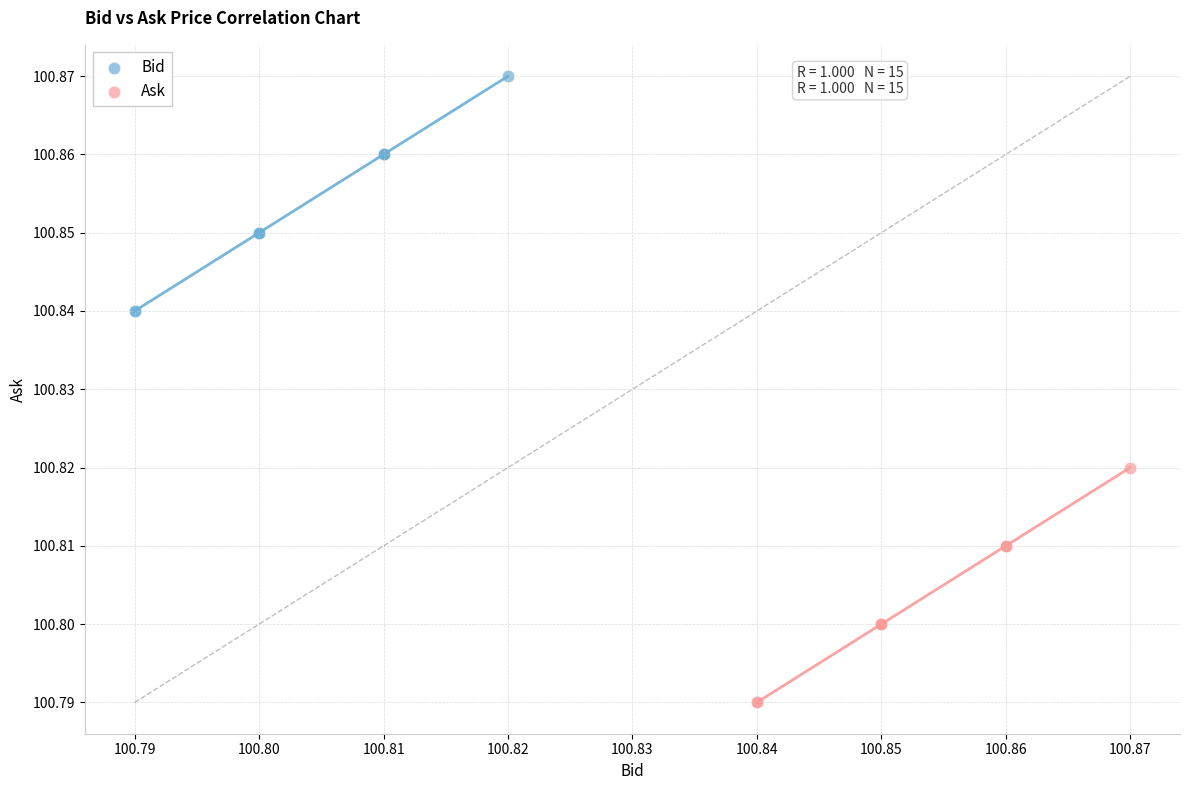

What are all the series names shown in the legend?

Bid, Ask